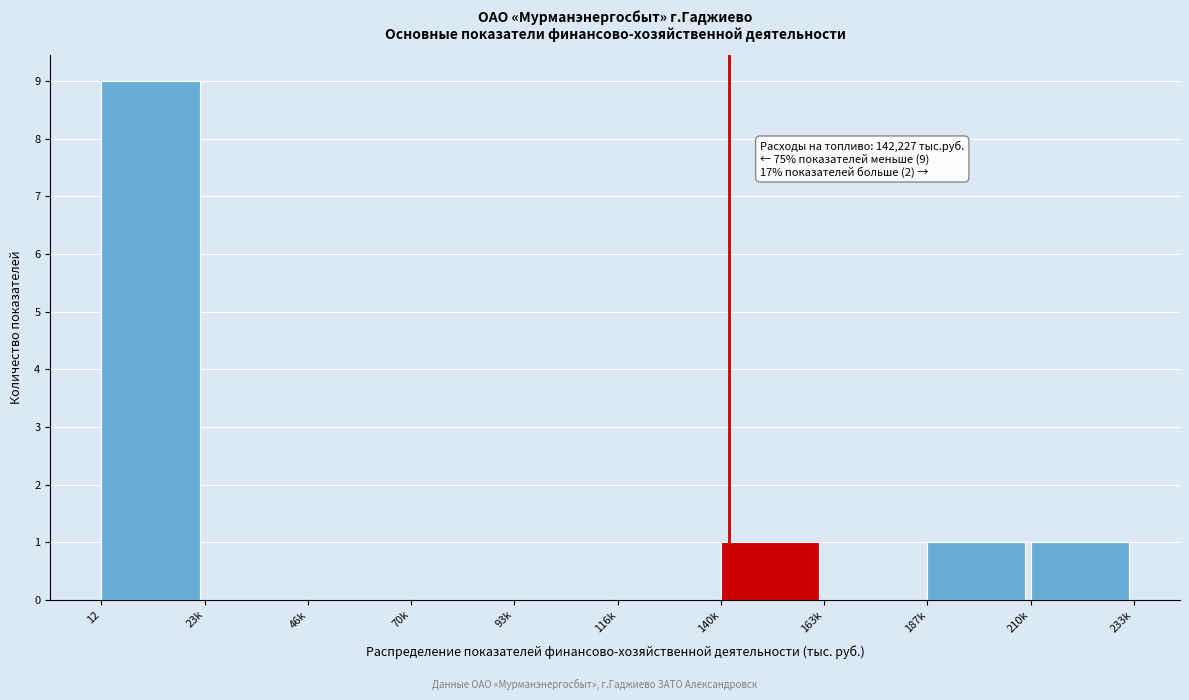

Reading left to right, extract all data points from this chart.

12=9	23k=0	46k=0	70k=0	93k=0	116k=0	140k=1	163k=0	187k=1	210k=1